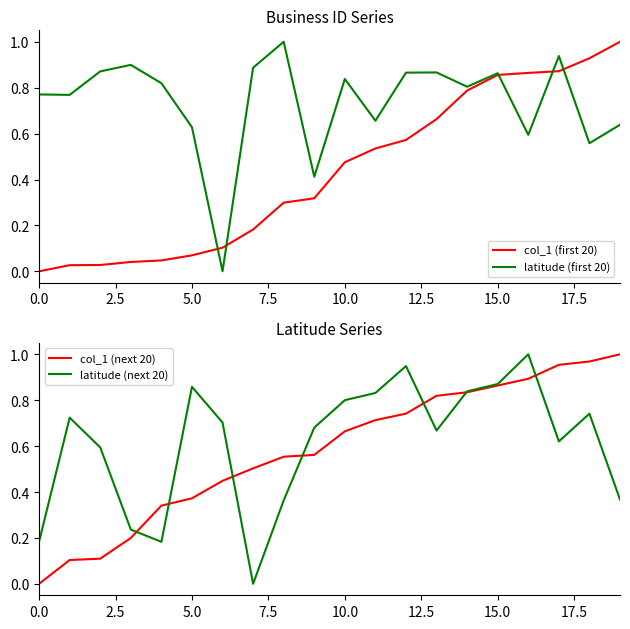

Is it true that col_1 (first 20) equals 0.0 at 0.0?

True